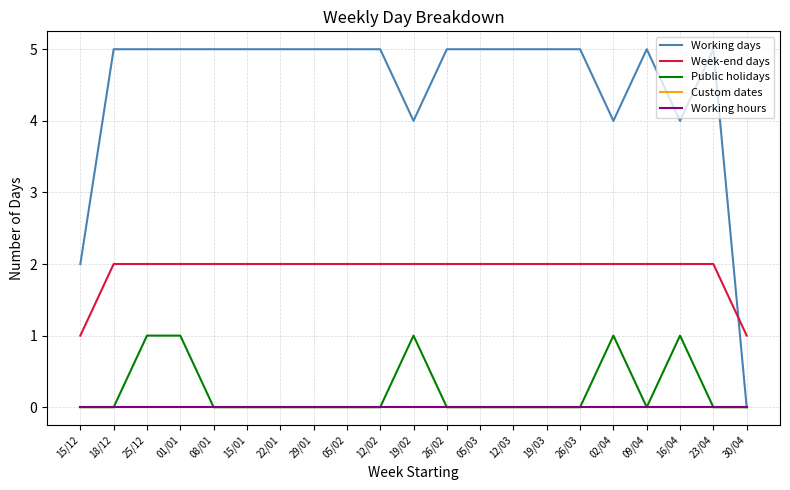

List the series in order of their peak value, lowest first.

Custom dates, Working hours, Public holidays, Week-end days, Working days